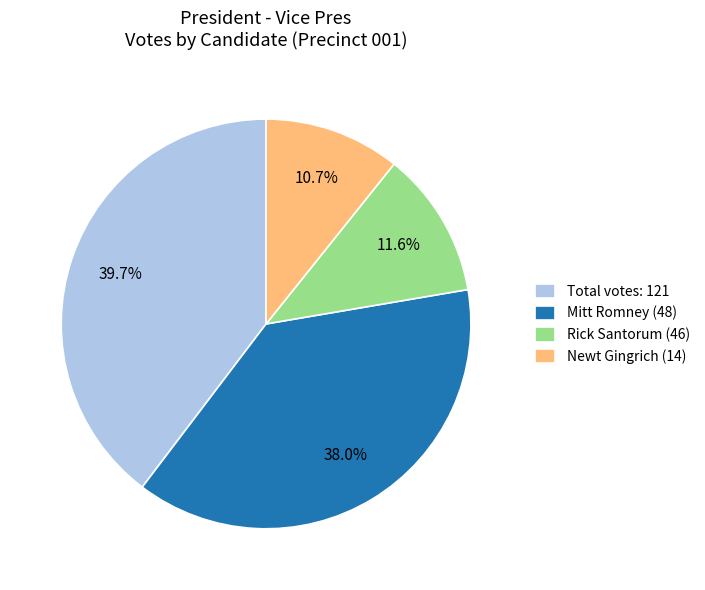

Which slice is the largest?

Total votes: 121